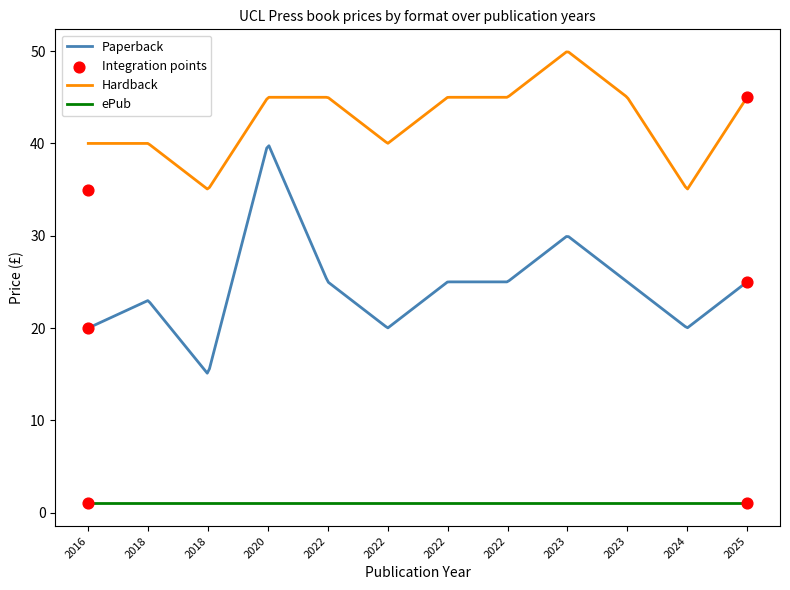

Which series has the largest total across all categories?

Hardback